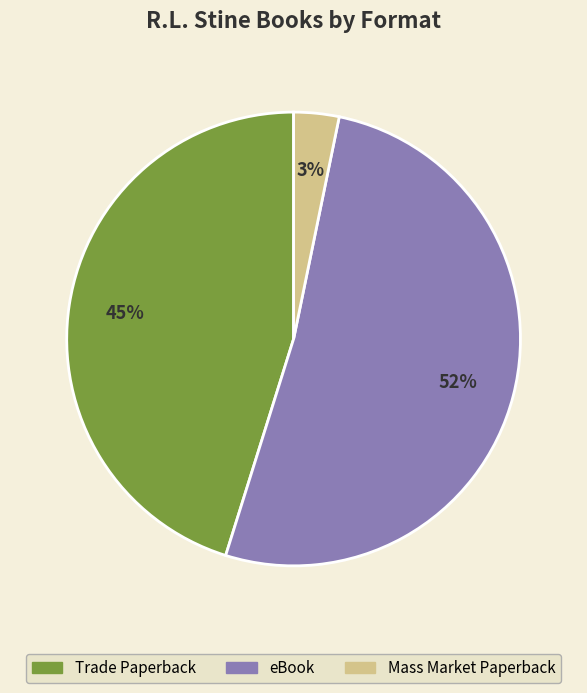

How many slices are in this pie chart?

3